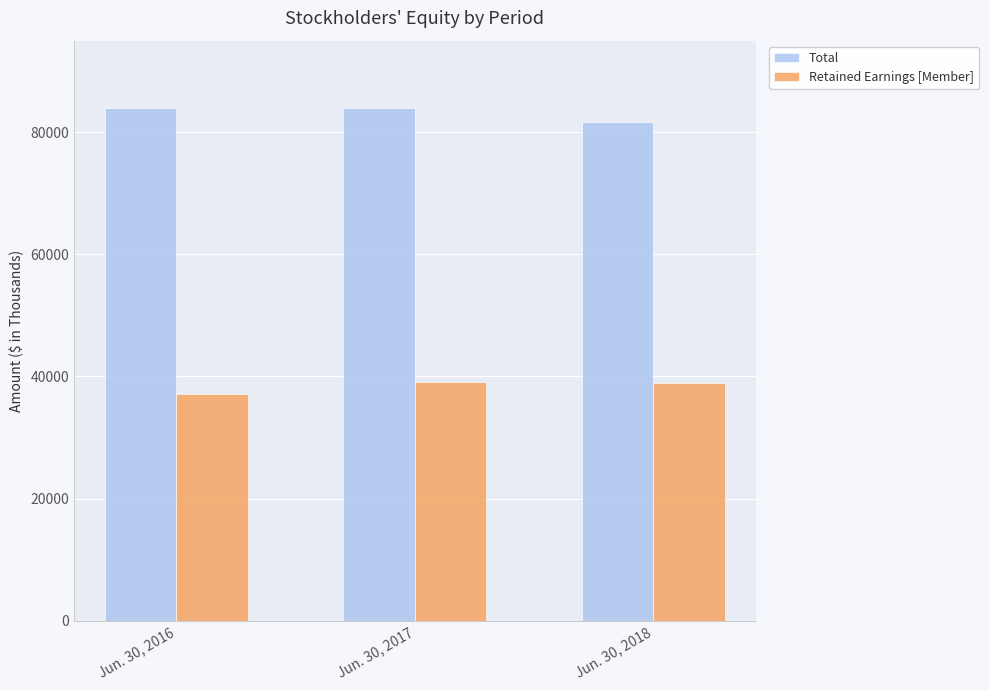

Where does the Total series first go above 83969?

Jun. 30, 2016